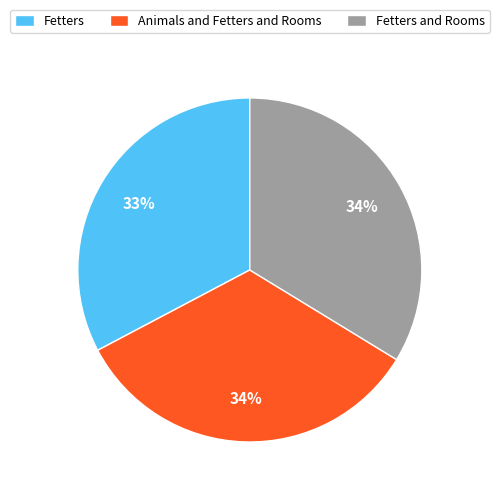

The Animals and Fetters and Rooms slice represents 40% of the pie. True or false?

False